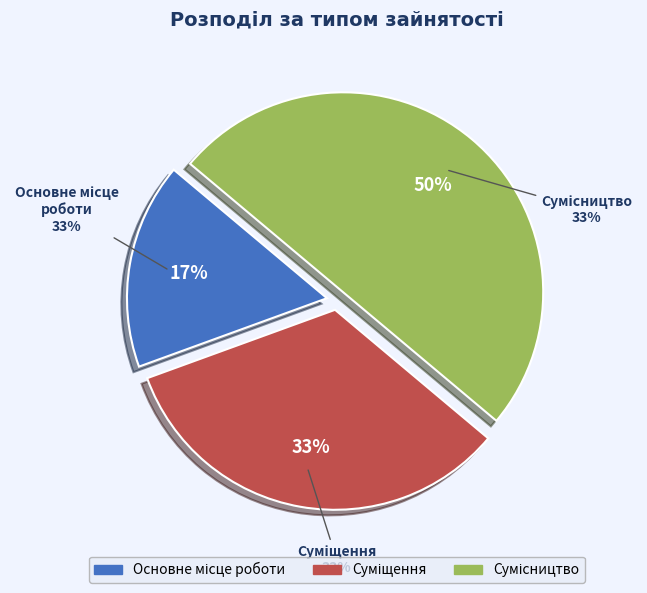

To the nearest percent, what is the difference between the largest and smallest slice percentages?

33%